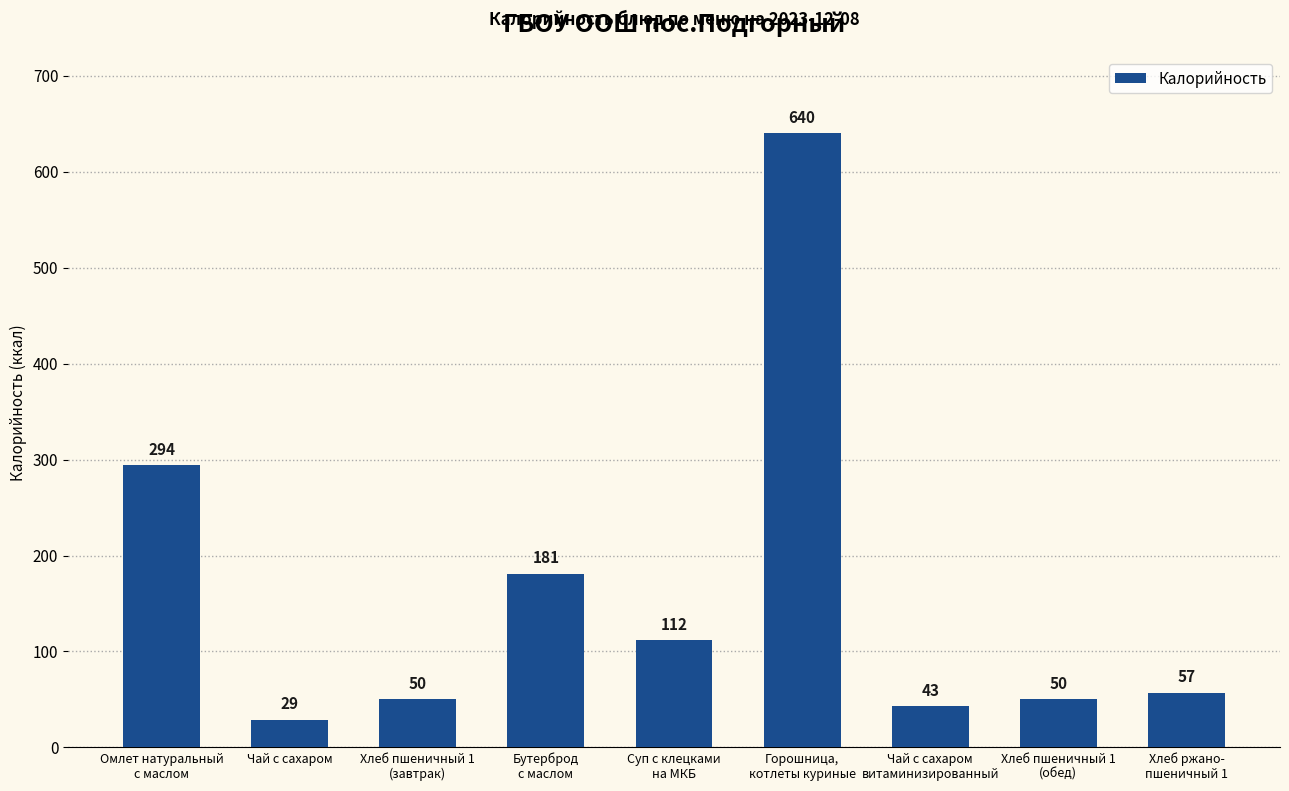

What is the maximum value shown in the chart?

640